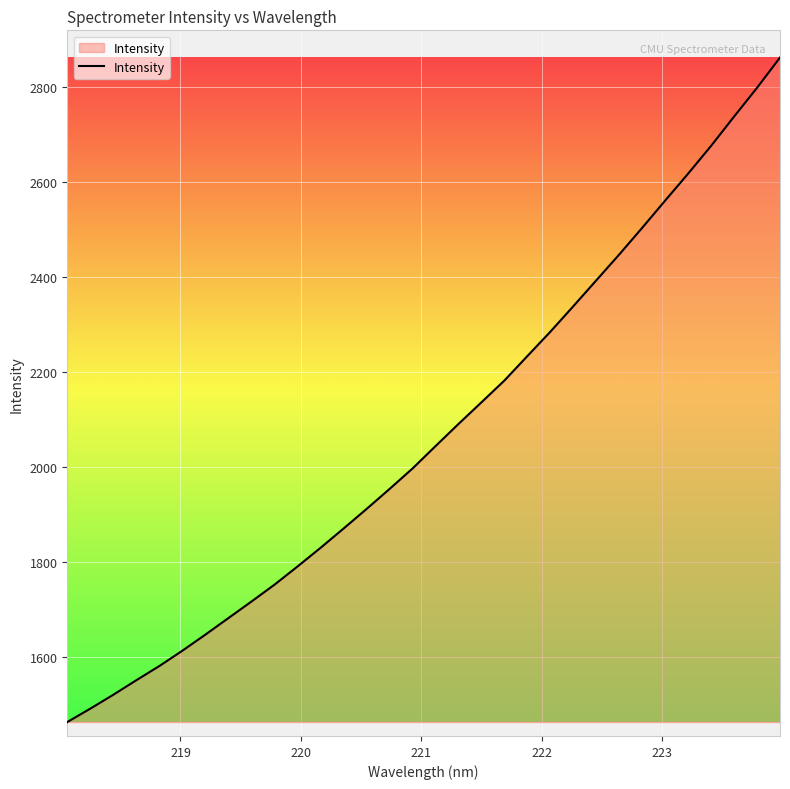

What is the greatest value displayed?

2861.2